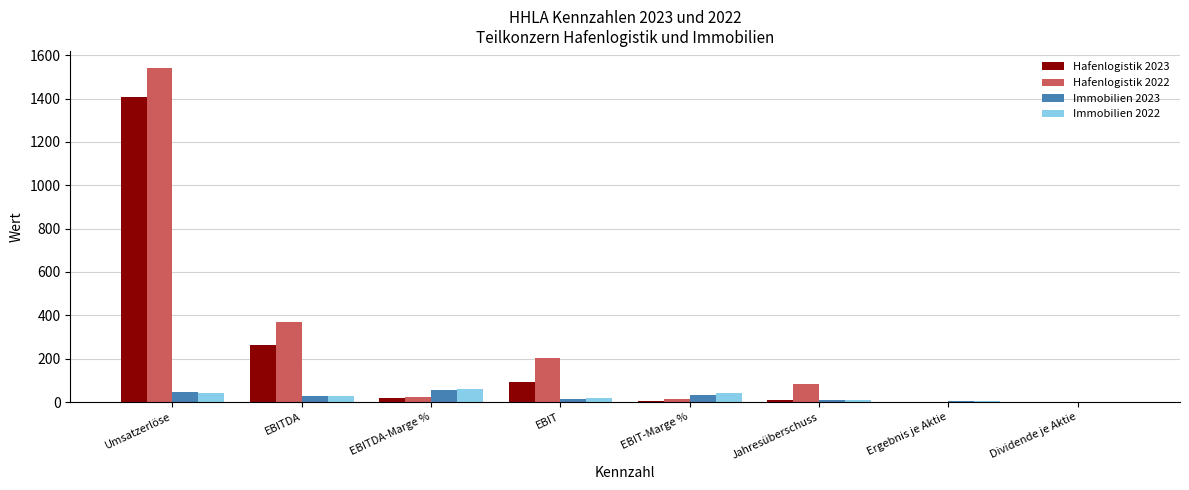

What is the sum of the Immobilien 2022 values at Umsatzerlöse and EBIT-Marge %?

85.9